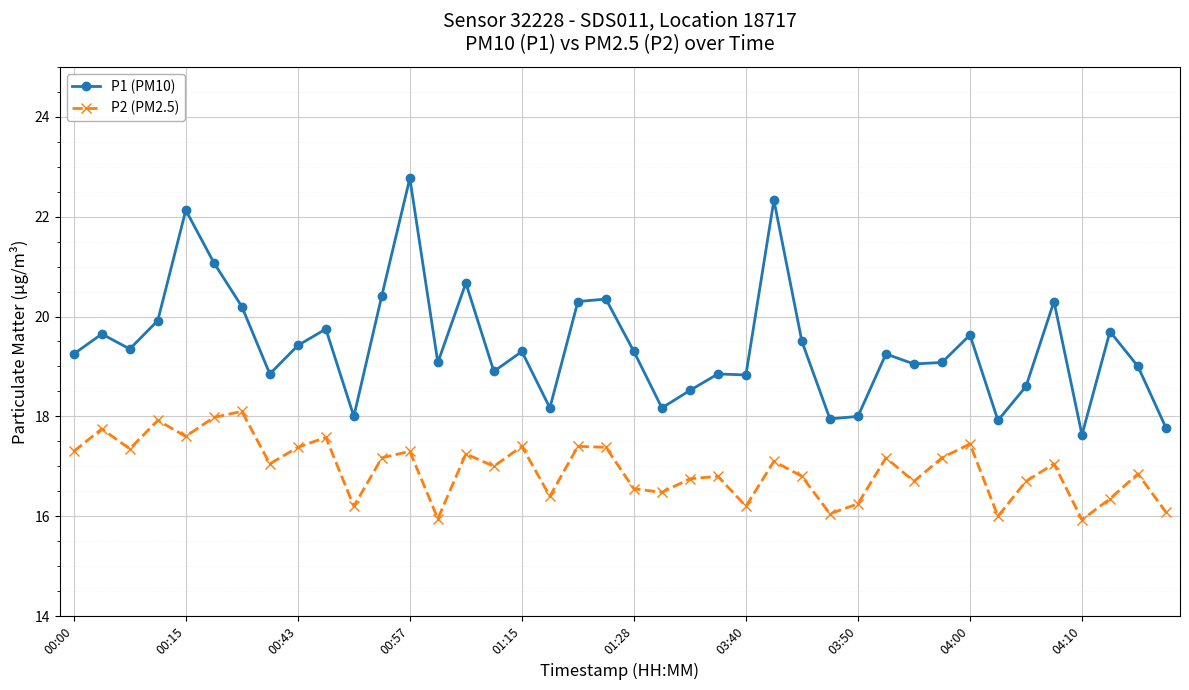

How many data points does each series have?

40